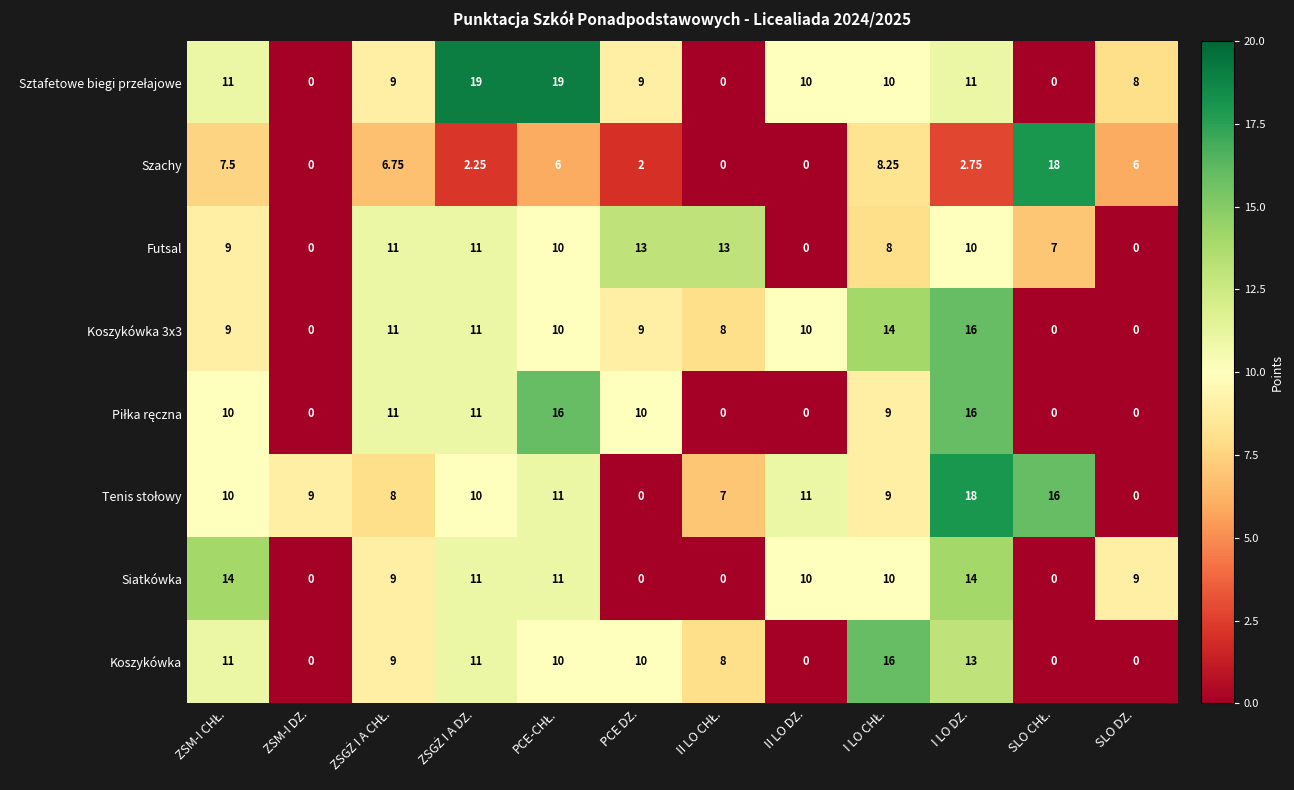

Is the value of Siatkówka at ZSM-I DZ. greater than the value of Koszykówka 3x3 at II LO DZ.?

No